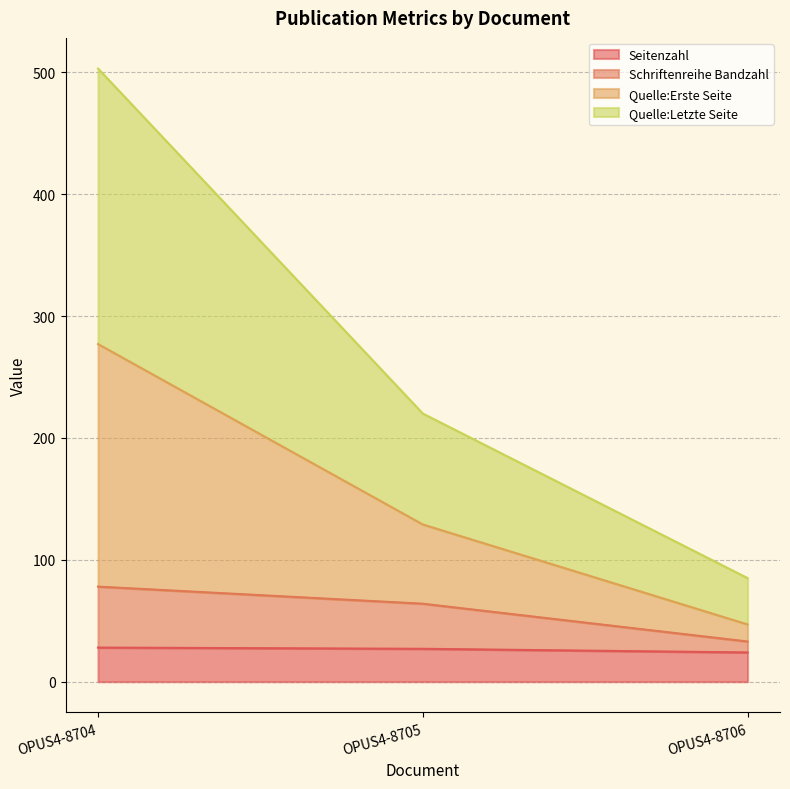

Between OPUS4-8705 and OPUS4-8706, which series saw the biggest shift?

Quelle:Erste Seite